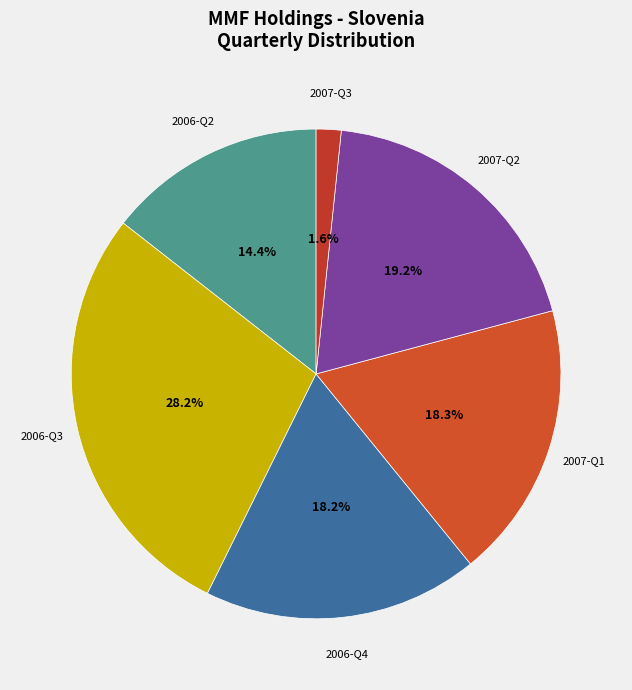

Between 2006-Q3 and 2007-Q2, which is larger?

2006-Q3